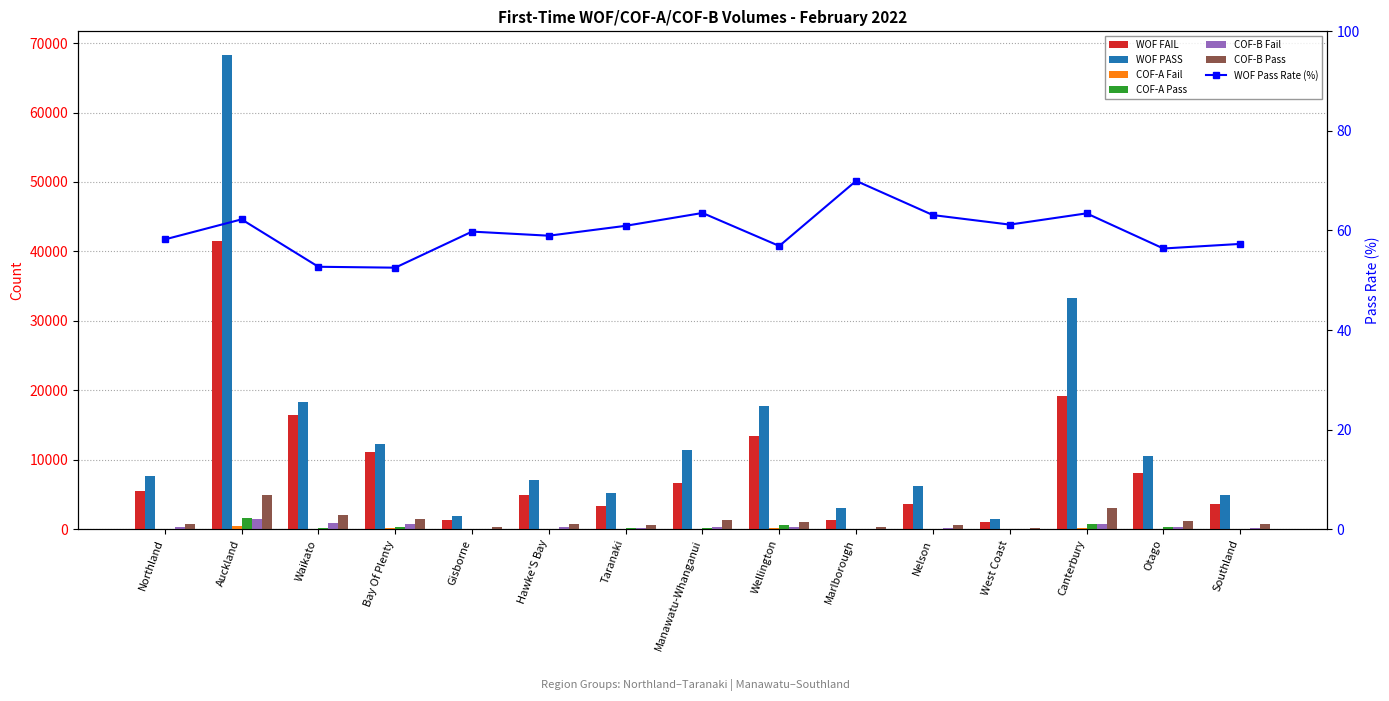

Rank the series by their maximum value, from highest to lowest.

WOF PASS, WOF FAIL, COF-B Pass, COF-A Pass, COF-B Fail, COF-A Fail